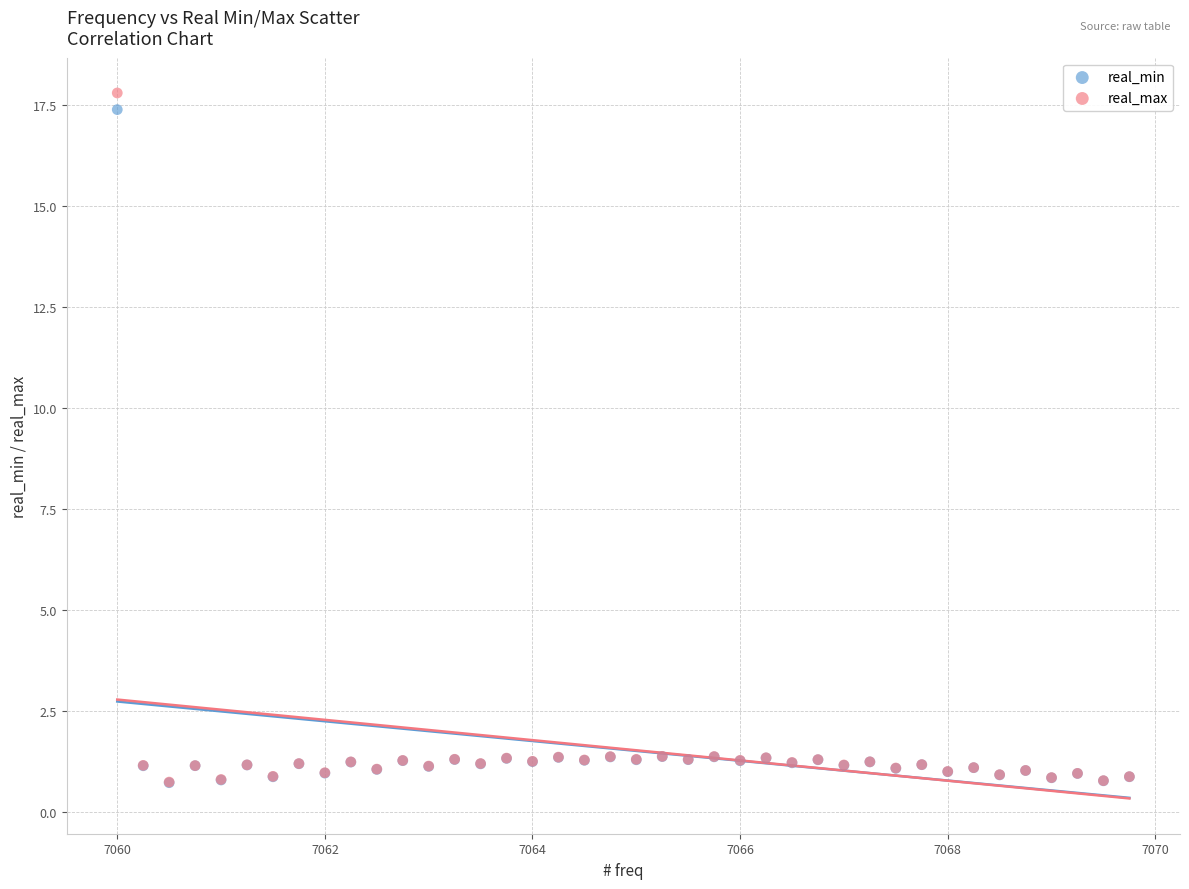

Which series has the widest spread of Y values?

real_max